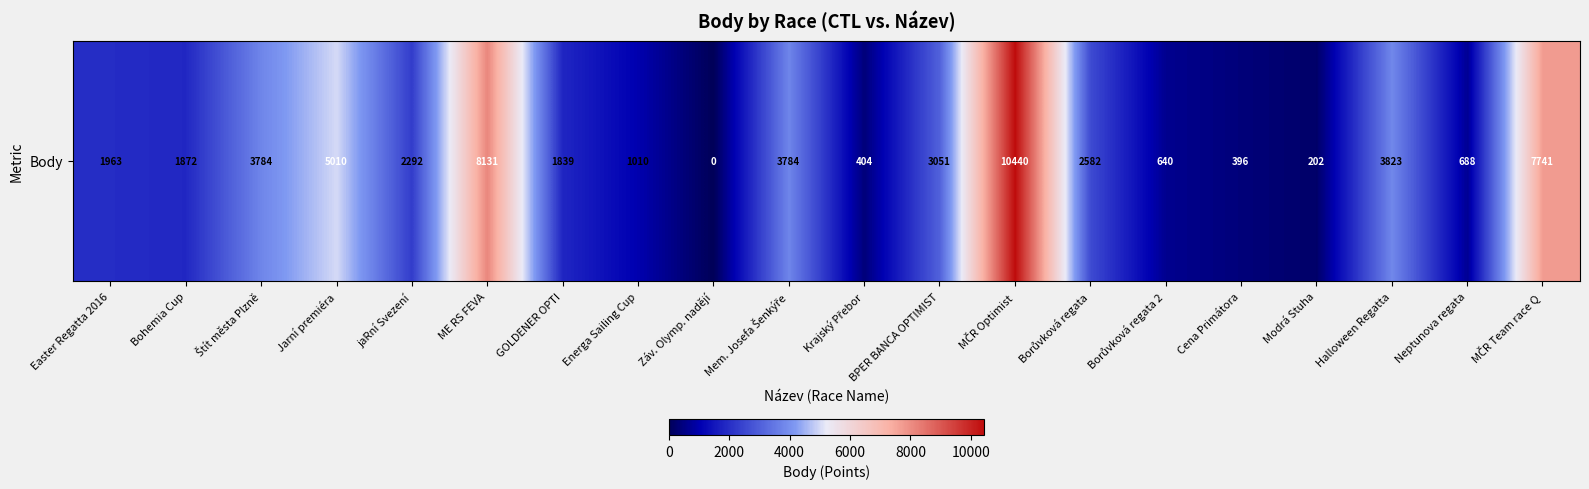

The value at Halloween Regatta is 3823. True or false?

True